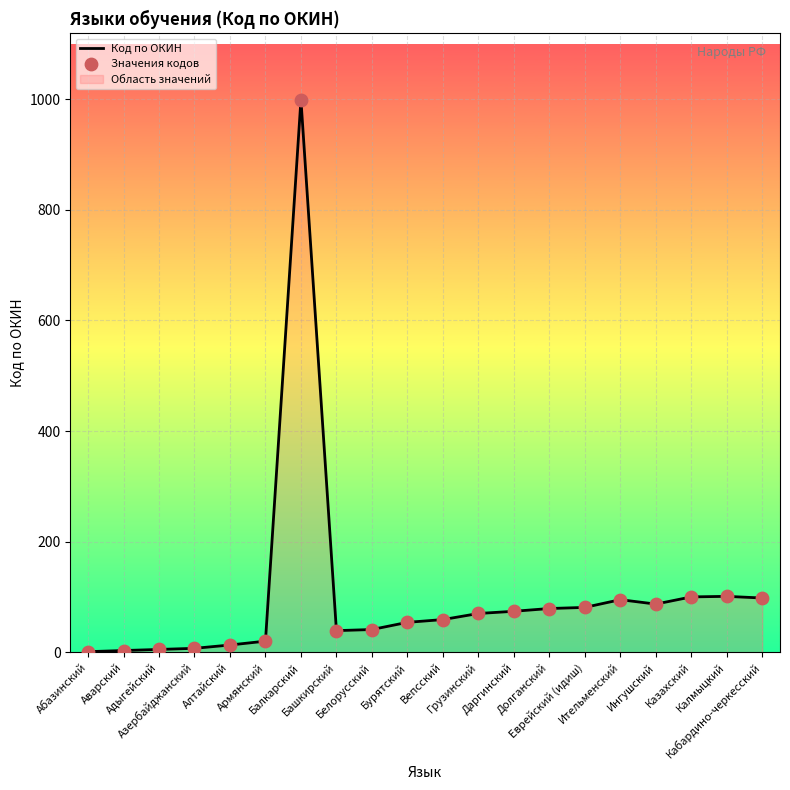

Which series contains the lowest Y value?

Код по ОКИН